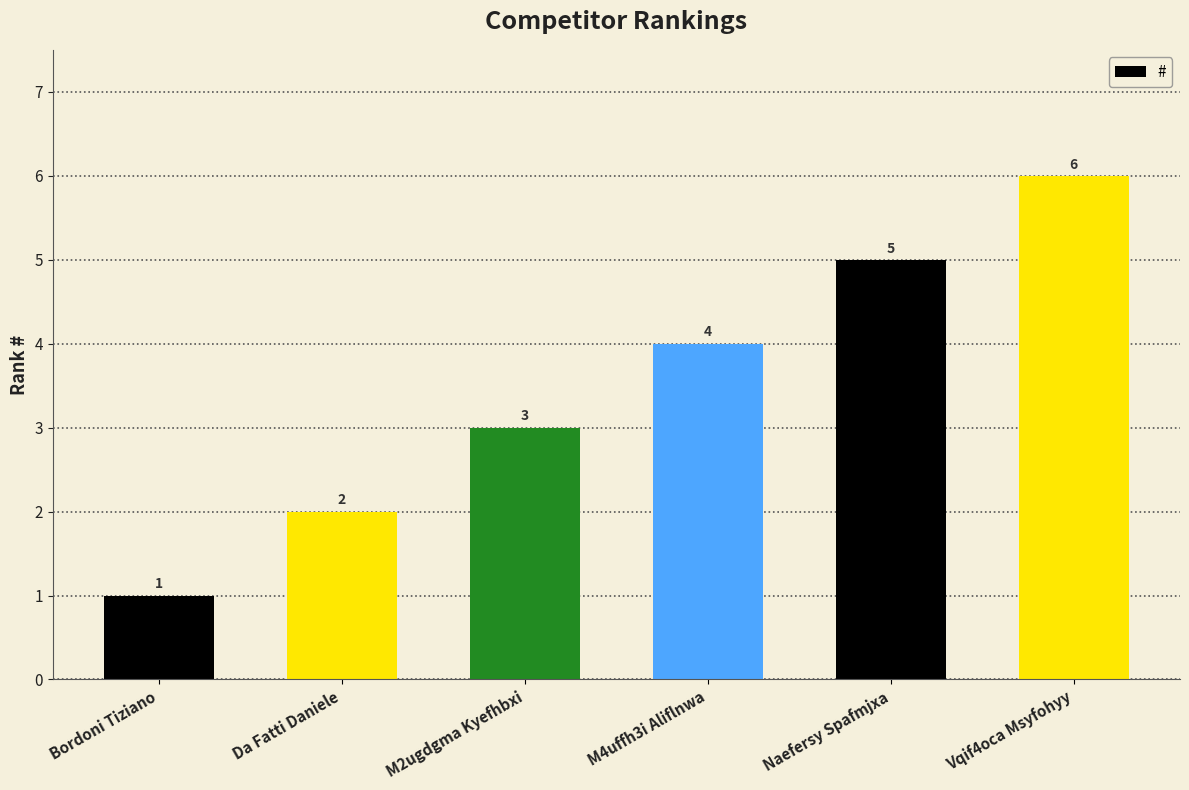

What is the value of the 1st bar from the left?

1